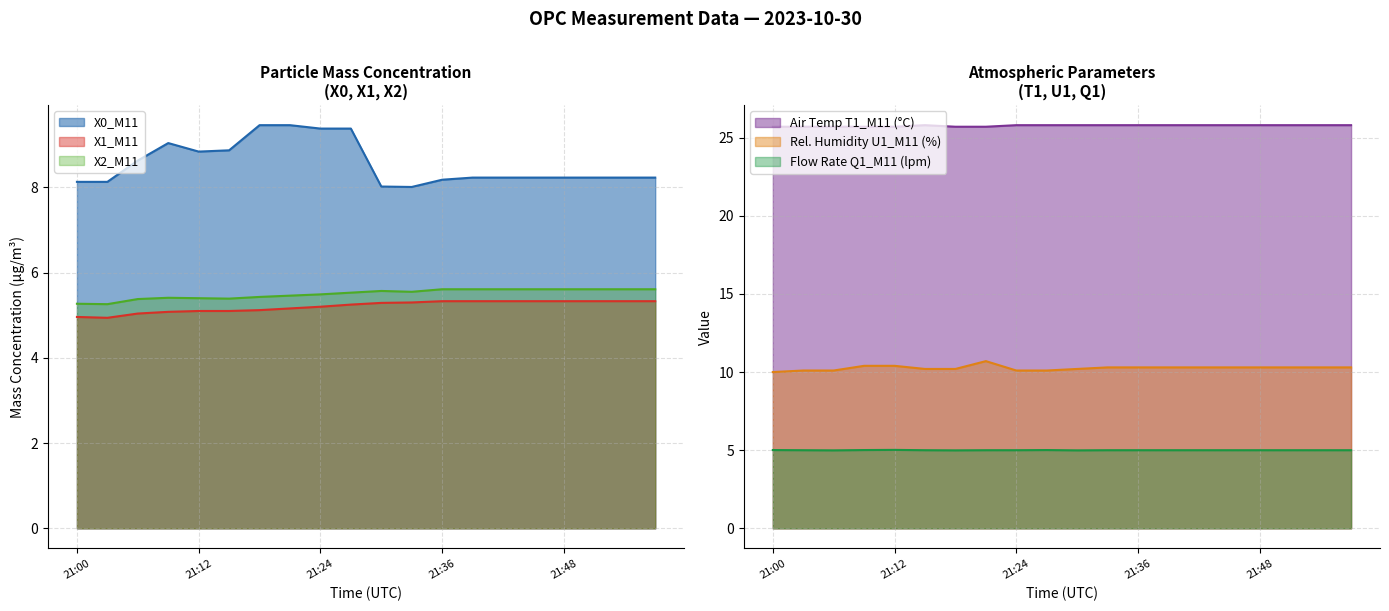

What is the spread (max minus min) of values at 21:03?

20.8